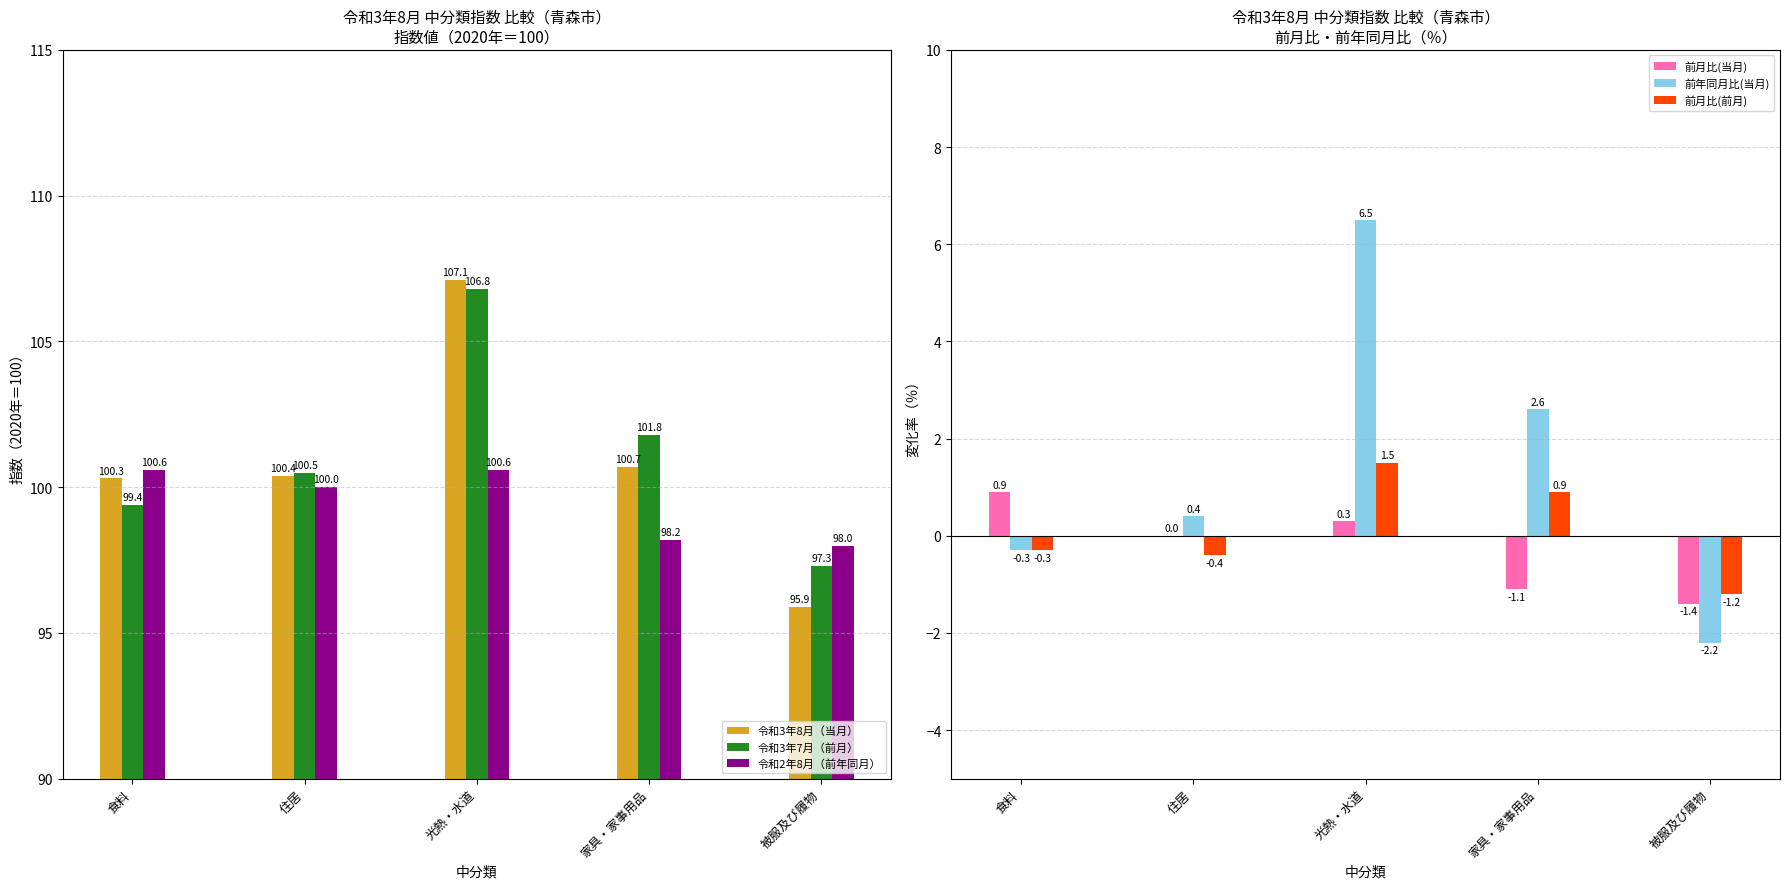

Reading left to right, extract all data points from this chart.

令和3年8月（当月）: 食料=100.3	住居=100.4	光熱・水道=107.1	家具・家事用品=100.7	被服及び履物=95.9
令和3年7月（前月）: 食料=99.4	住居=100.5	光熱・水道=106.8	家具・家事用品=101.8	被服及び履物=97.3
令和2年8月（前年同月）: 食料=100.6	住居=100.0	光熱・水道=100.6	家具・家事用品=98.2	被服及び履物=98.0
前月比(当月): 食料=0.9	住居=0.0	光熱・水道=0.3	家具・家事用品=-1.1	被服及び履物=-1.4
前年同月比(当月): 食料=-0.3	住居=0.4	光熱・水道=6.5	家具・家事用品=2.6	被服及び履物=-2.2
前月比(前月): 食料=-0.3	住居=-0.4	光熱・水道=1.5	家具・家事用品=0.9	被服及び履物=-1.2